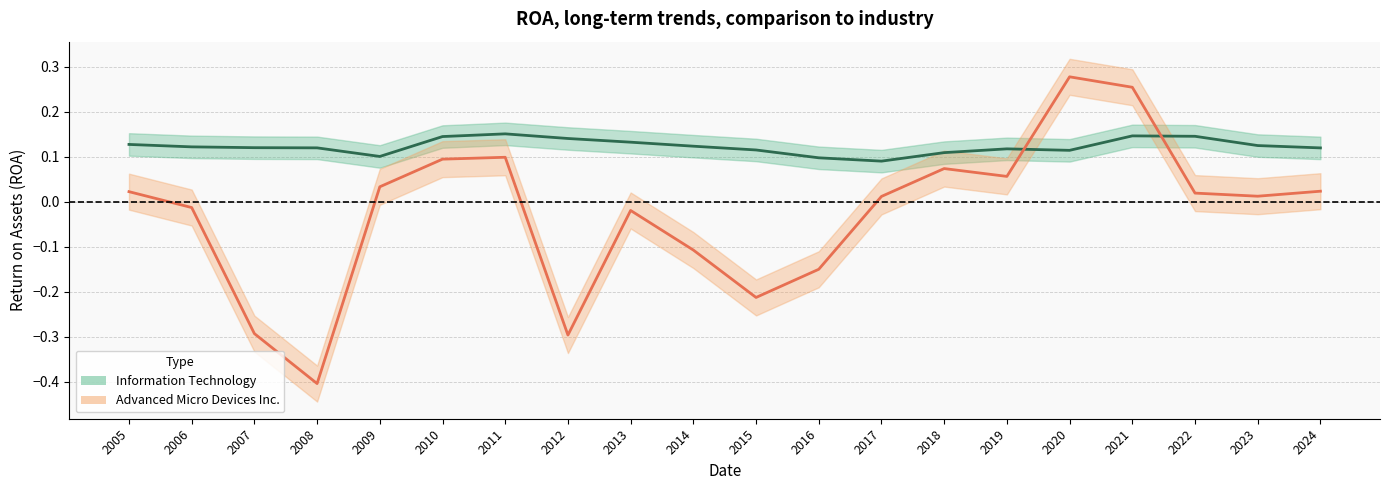

Which has a higher value, 2017 or 2006?

2017